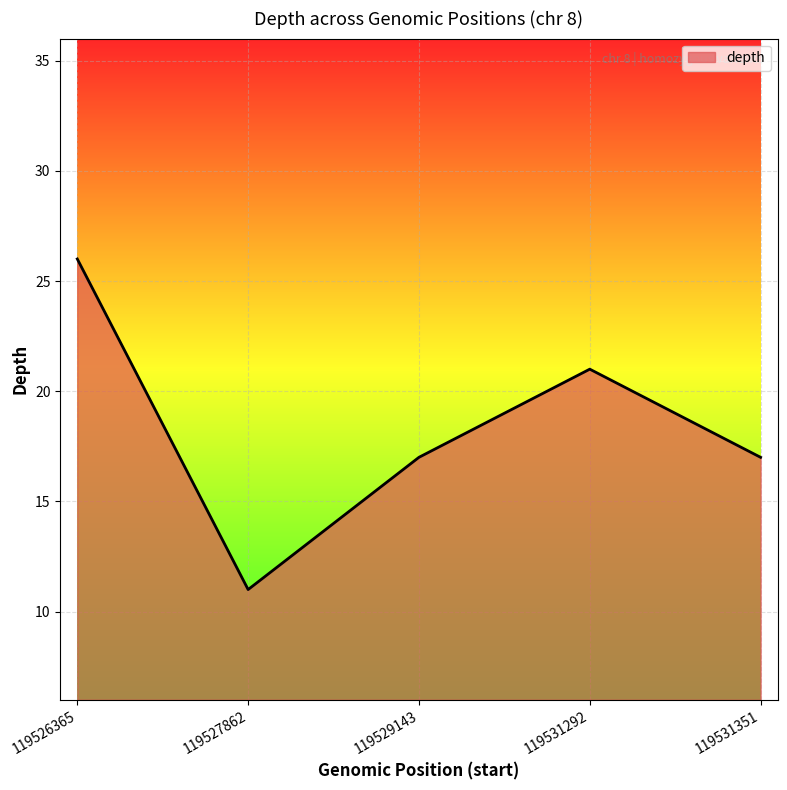

What is the change in value from 119526365 to 119527862?

-15